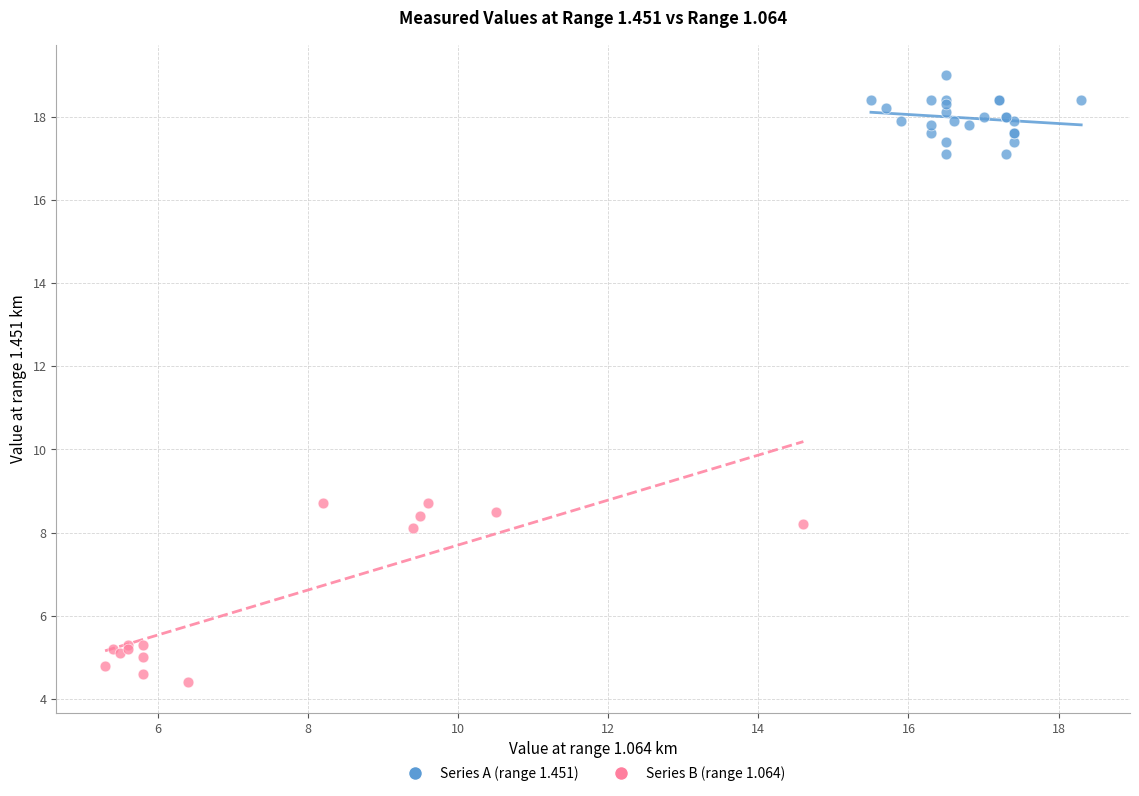

Which series has the largest Y range (max minus min)?

Series B (range 1.064)